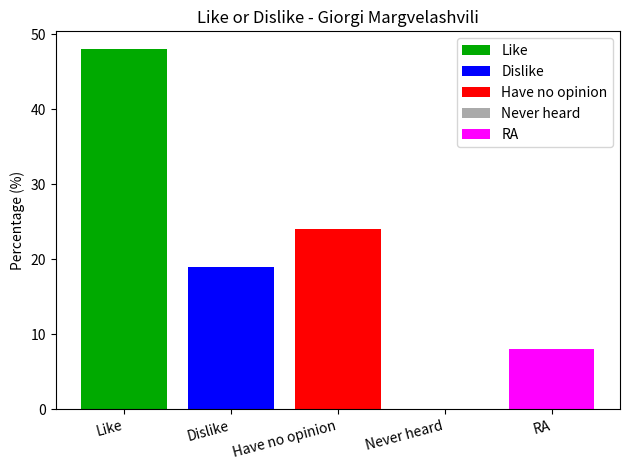

Between Dislike and Never heard, which is larger?

Dislike